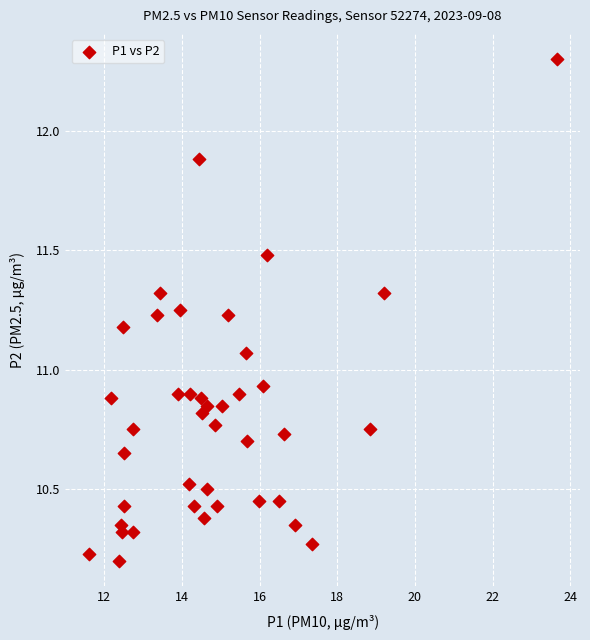

What is the range of Y values (max minus min)?

2.1